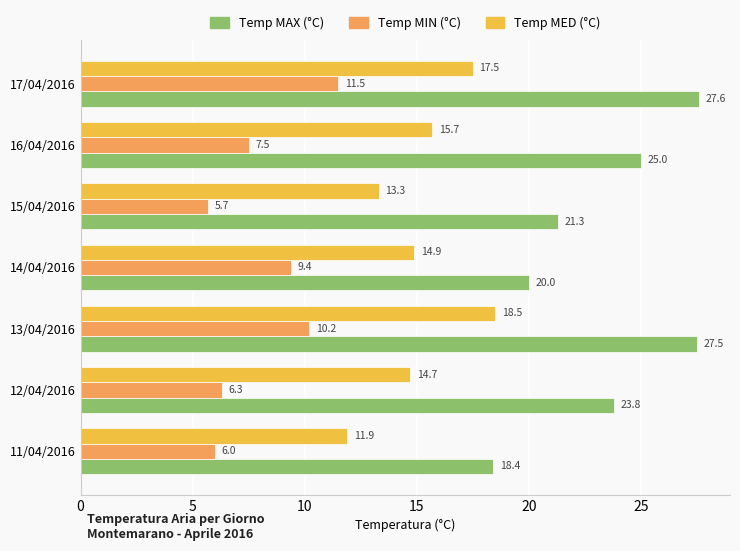

How many categories are shown in the chart?

7